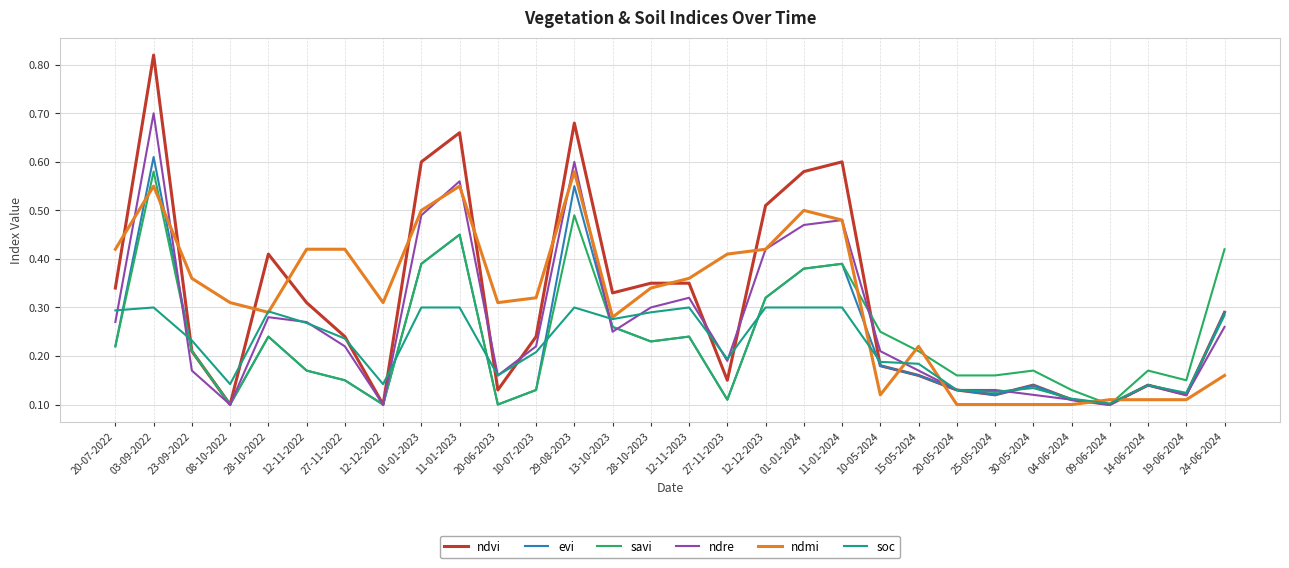

Is it true that evi equals 0.2 at 12-11-2023?

True